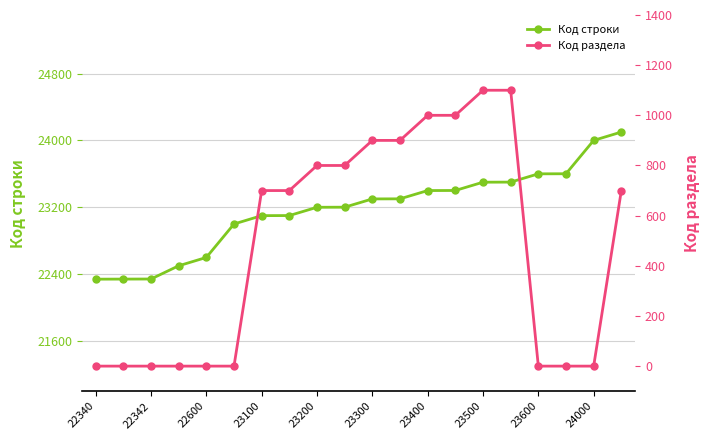

What is the sum of all Код раздела values?

9700